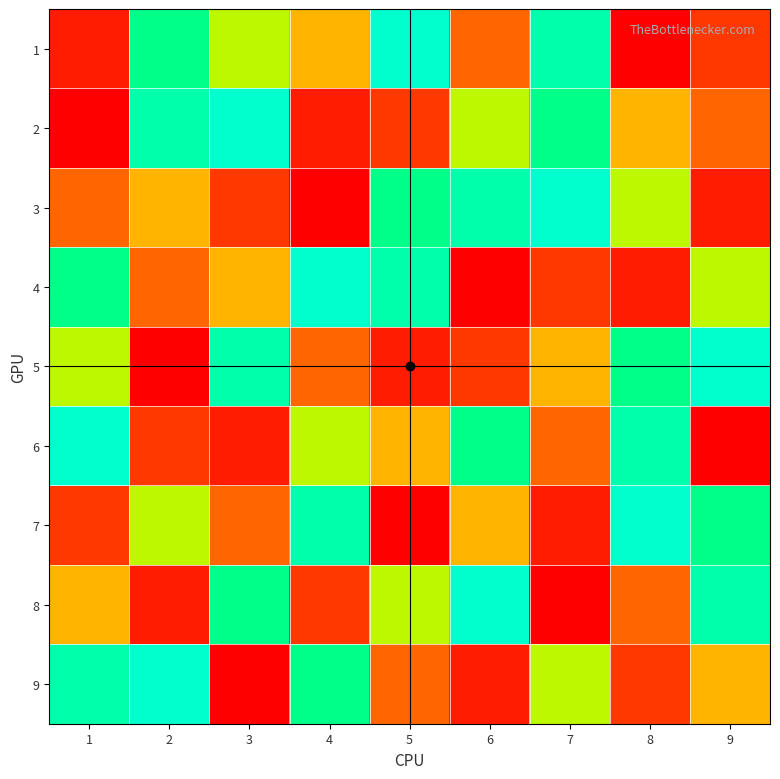

Rank the series at 8 from highest to lowest value.

7, 6, 5, 3, 2, 8, 9, 4, 1